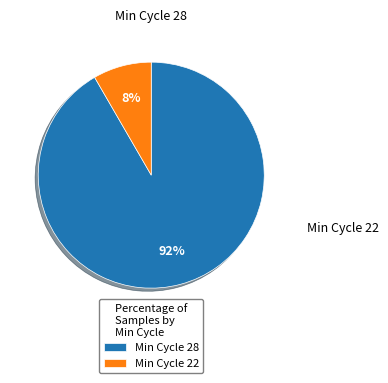

The Min Cycle 22 slice represents 1% of the pie. True or false?

False